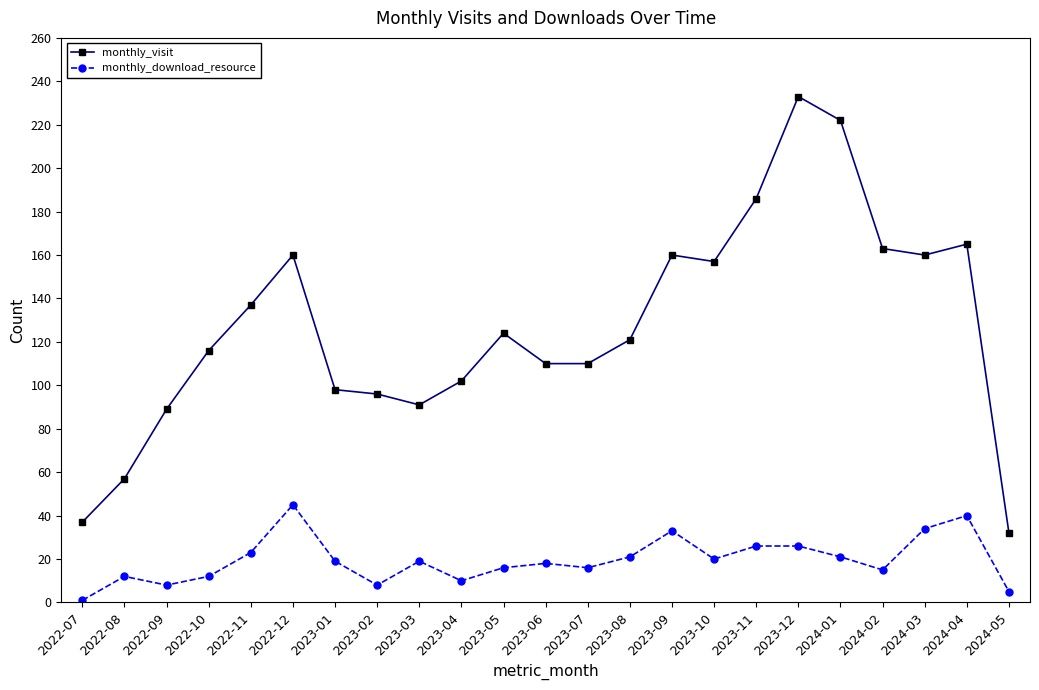

True or false: monthly_download_resource has more than 2 interior local peaks.

True